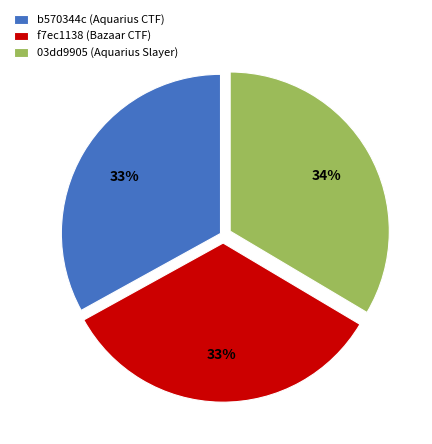

To the nearest percent, what percentage of the pie is 03dd9905 (Aquarius Slayer)?

34%